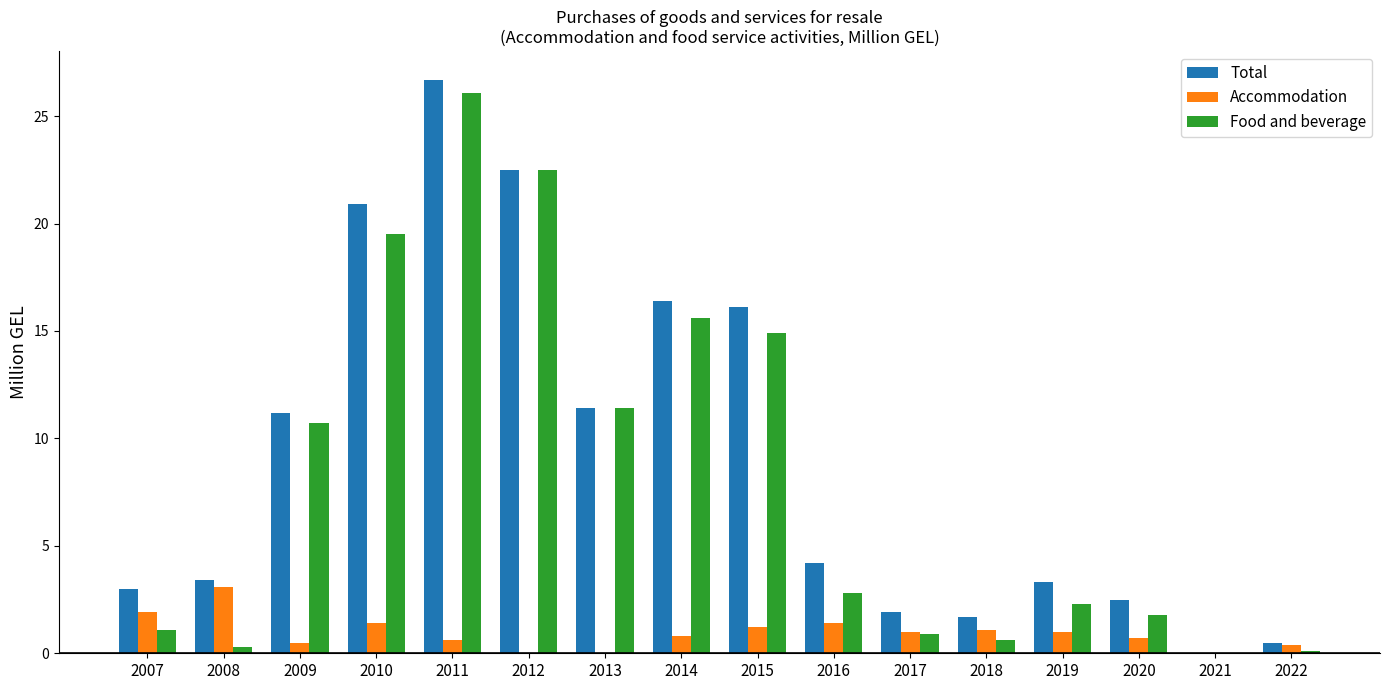

What is the average value of the Total series?

9.1